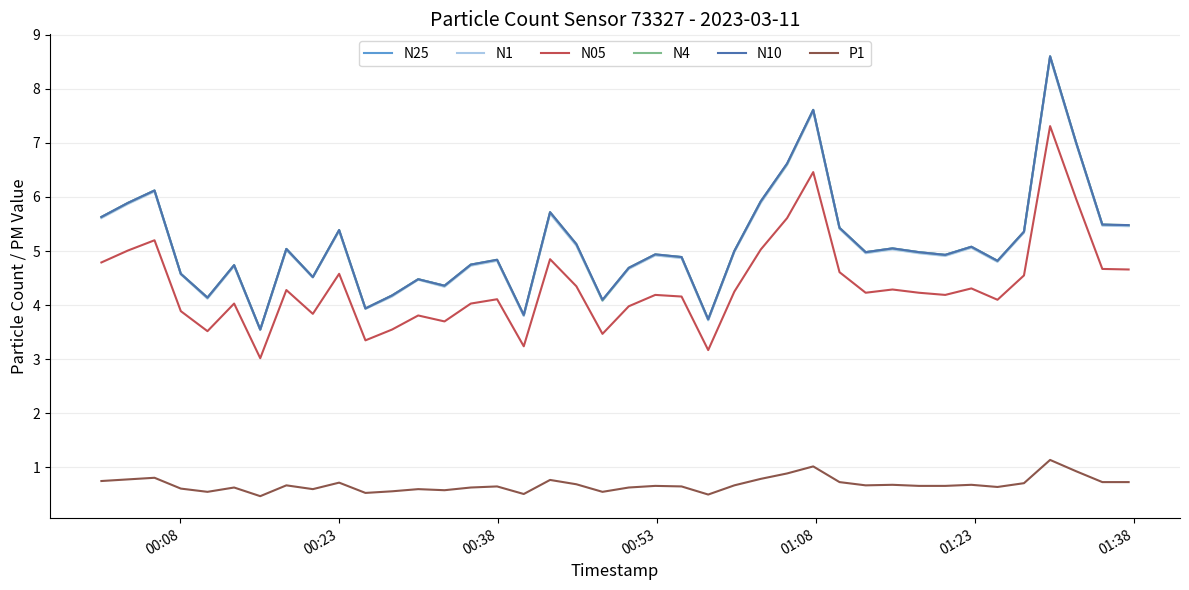

At how many categories does at least one series exceed 8?

1